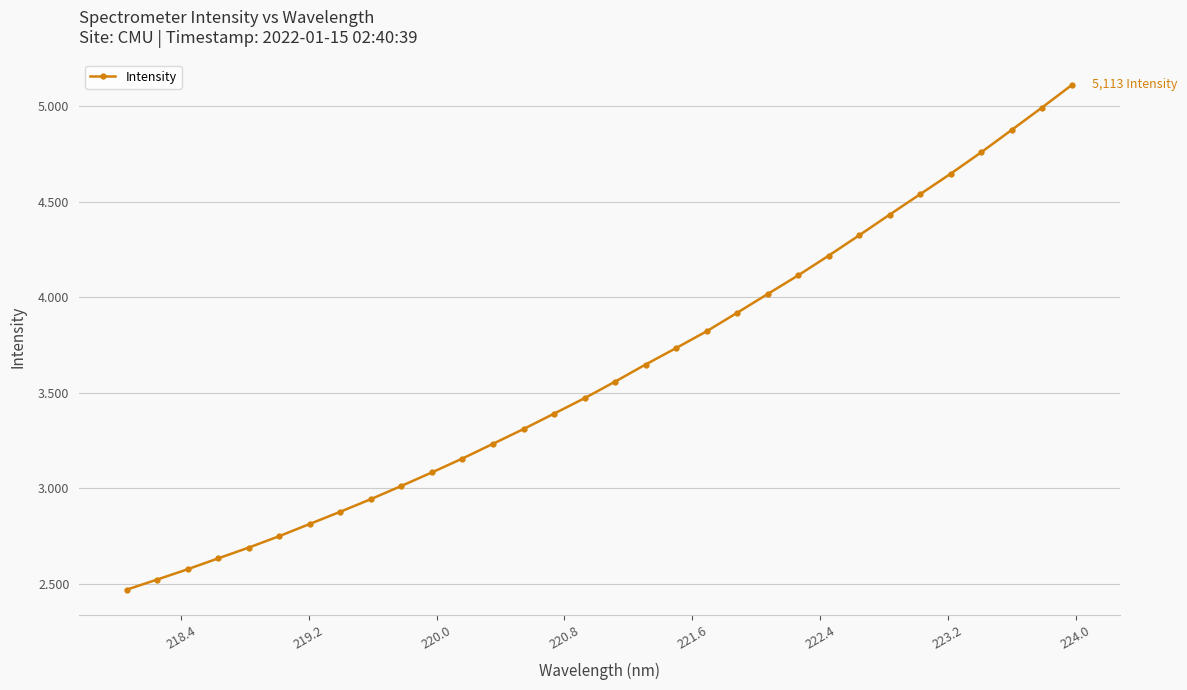

Does the chart have visible grid lines?

Yes